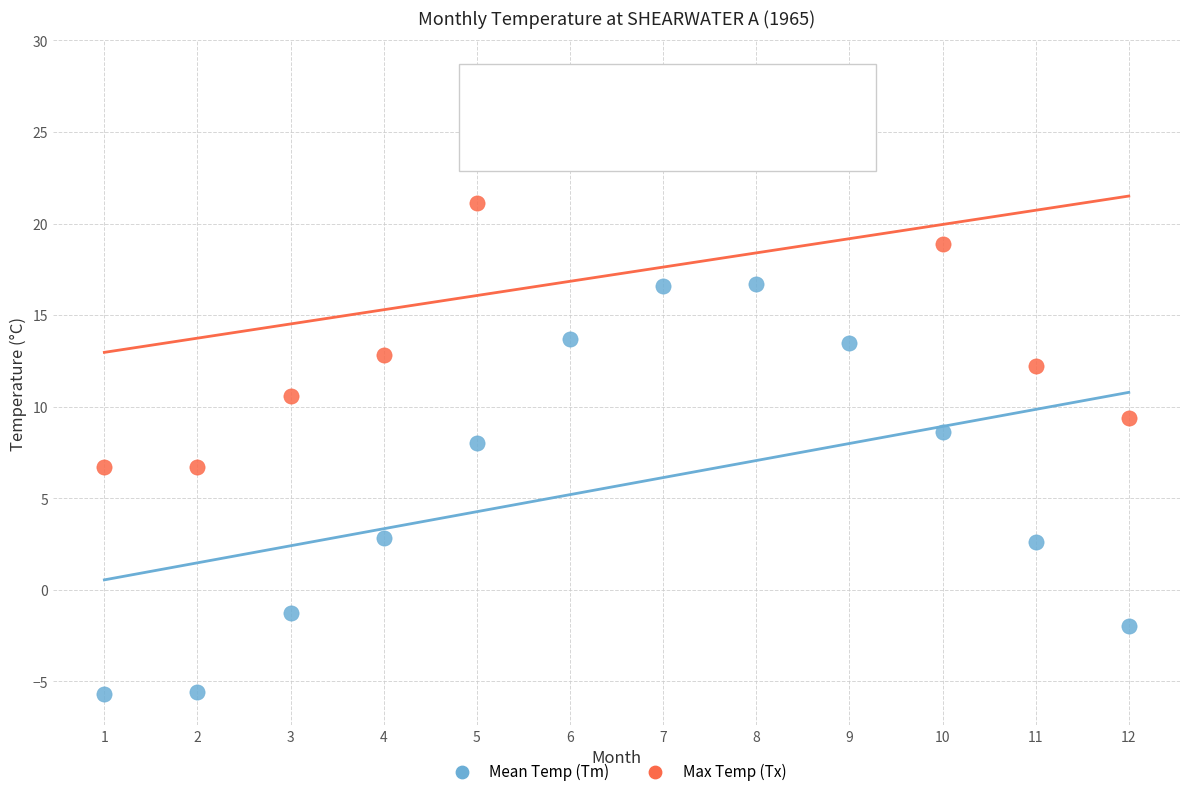

What is the X range (max minus min) for the scatter plot?

11.0